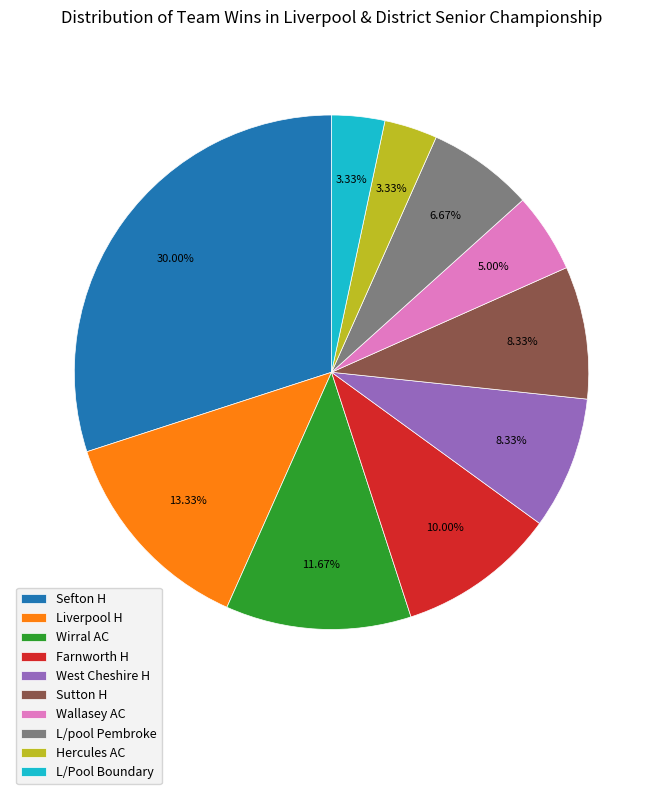

Which has a higher value, Liverpool H or Sefton H?

Sefton H